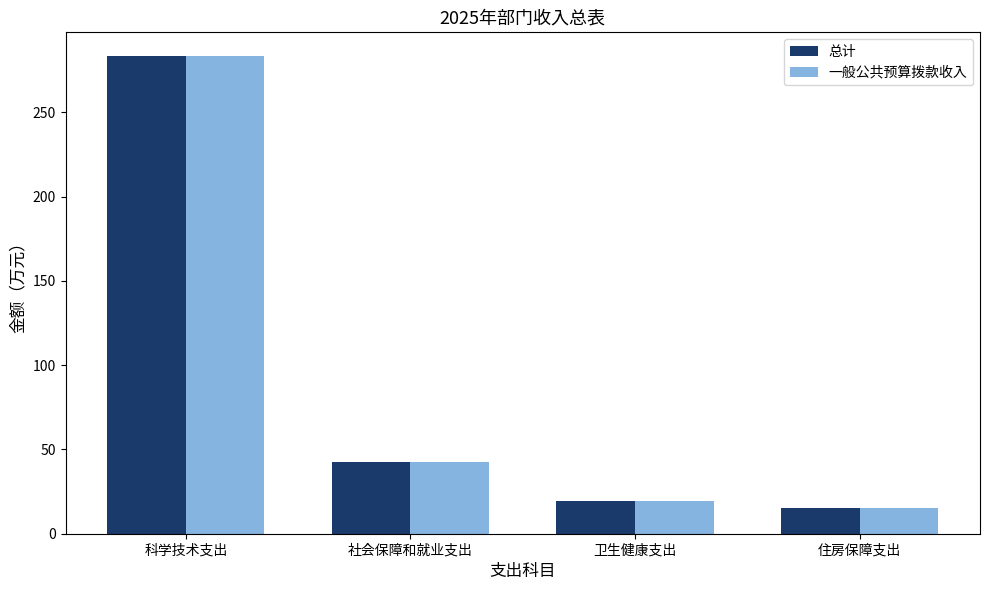

Which category has the lowest value in the 一般公共预算拨款收入 series?

住房保障支出